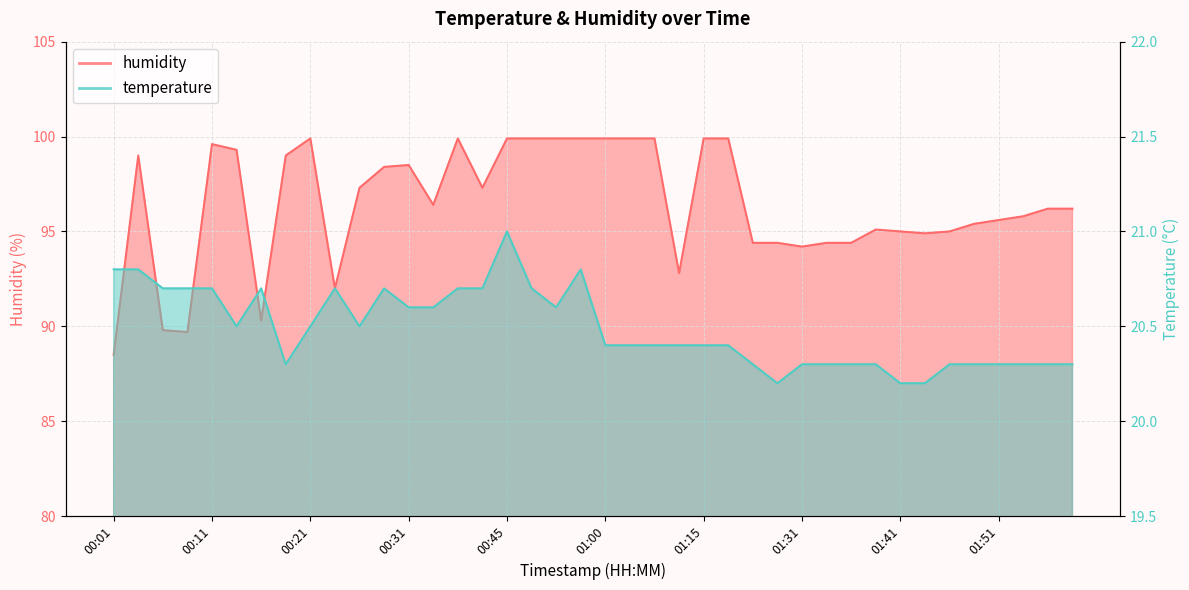

What is the difference between the highest and lowest values at 01:34?

74.1